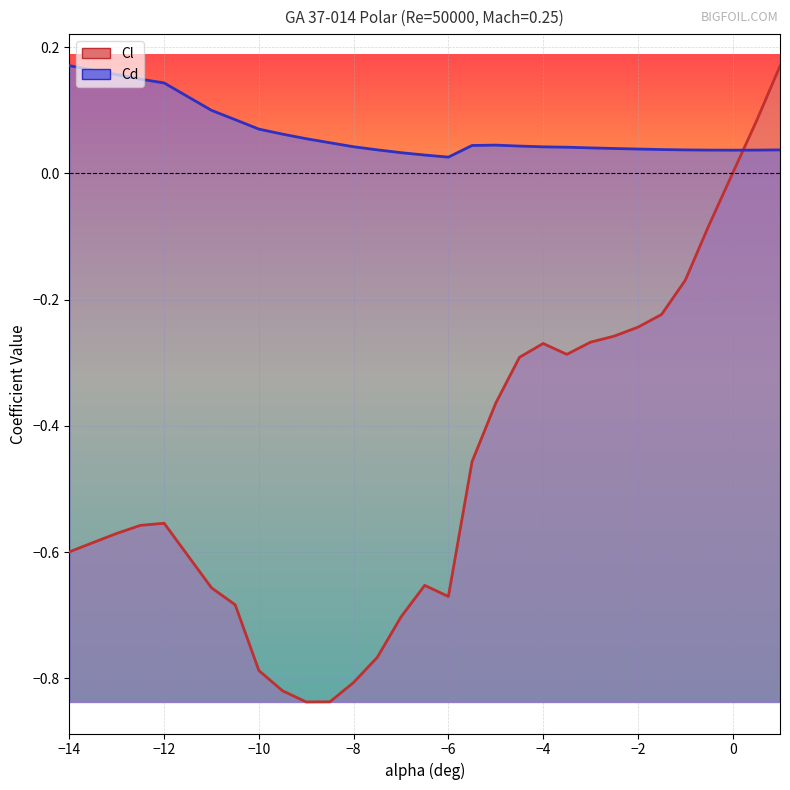

Reading left to right, what are all the values shown in this chart?

Cl: -0.6	-0.6	-0.6	-0.6	-0.6	-0.7	-0.7	-0.8	-0.8	-0.8	-0.8	-0.8	-0.8	-0.7	-0.7	-0.7	-0.5	-0.4	-0.3	-0.3	-0.3	-0.3	-0.3	-0.2	-0.2	-0.2	-0.1	0.0	0.1	0.2
Cd: 0.2	0.2	0.2	0.1	0.1	0.1	0.1	0.1	0.1	0.1	0.0	0.0	0.0	0.0	0.0	0.0	0.0	0.0	0.0	0.0	0.0	0.0	0.0	0.0	0.0	0.0	0.0	0.0	0.0	0.0